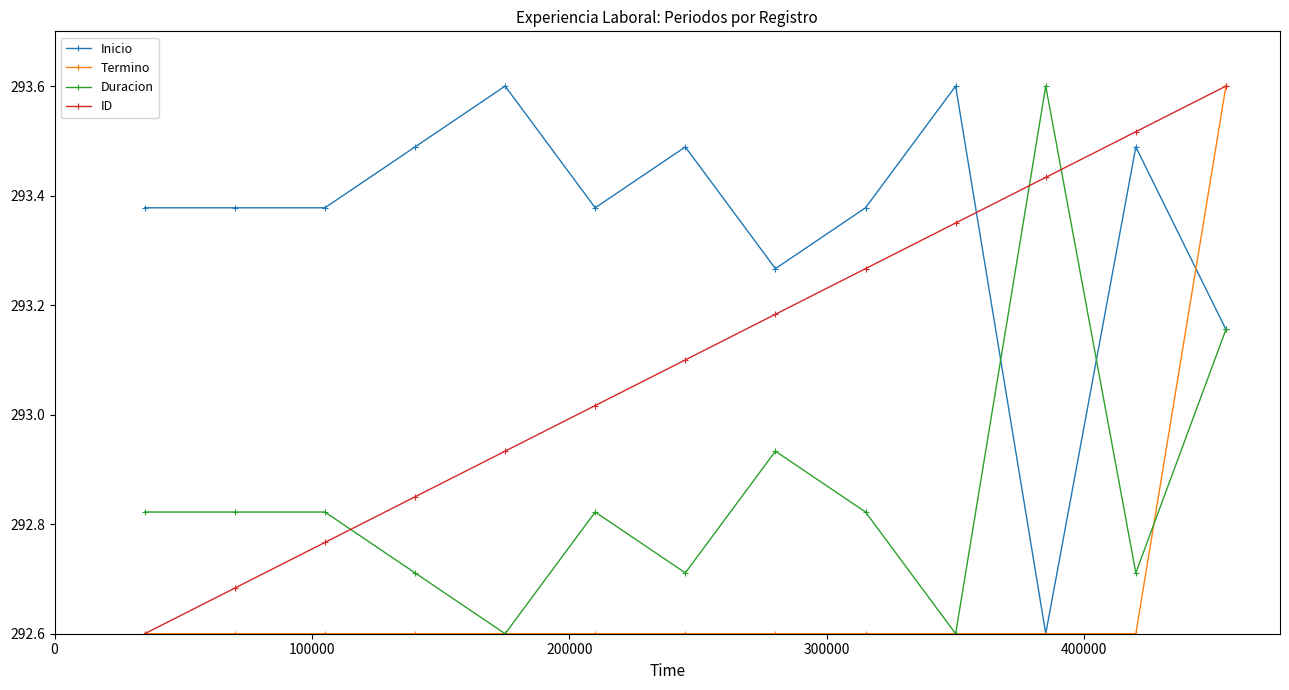

Is this an area chart (filled region under the line)?

No